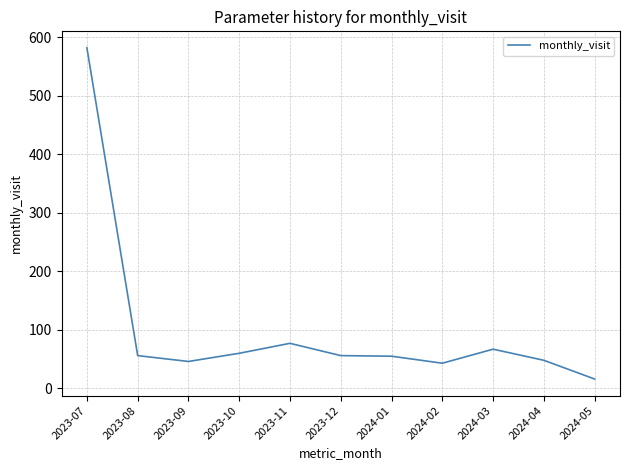

At which category does the chart reach its minimum across all series?

2024-05